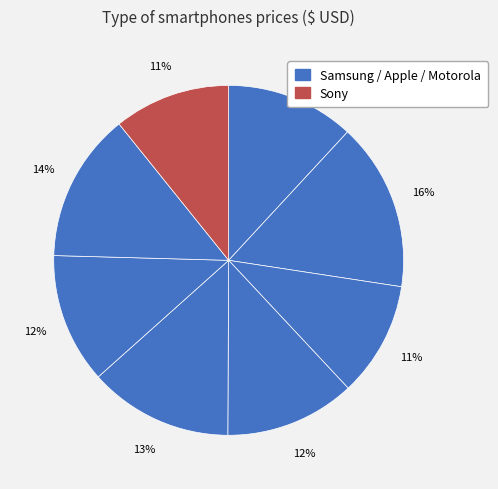

How many segments does this pie chart have?

8